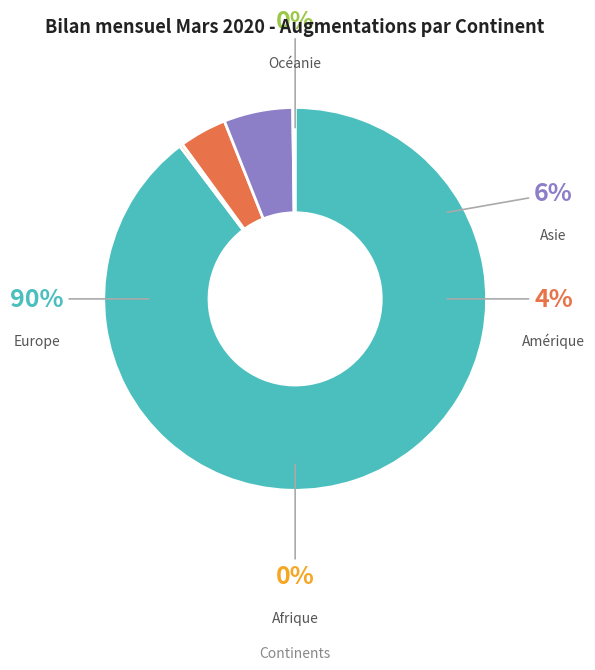

Which slice is the largest?

Europe